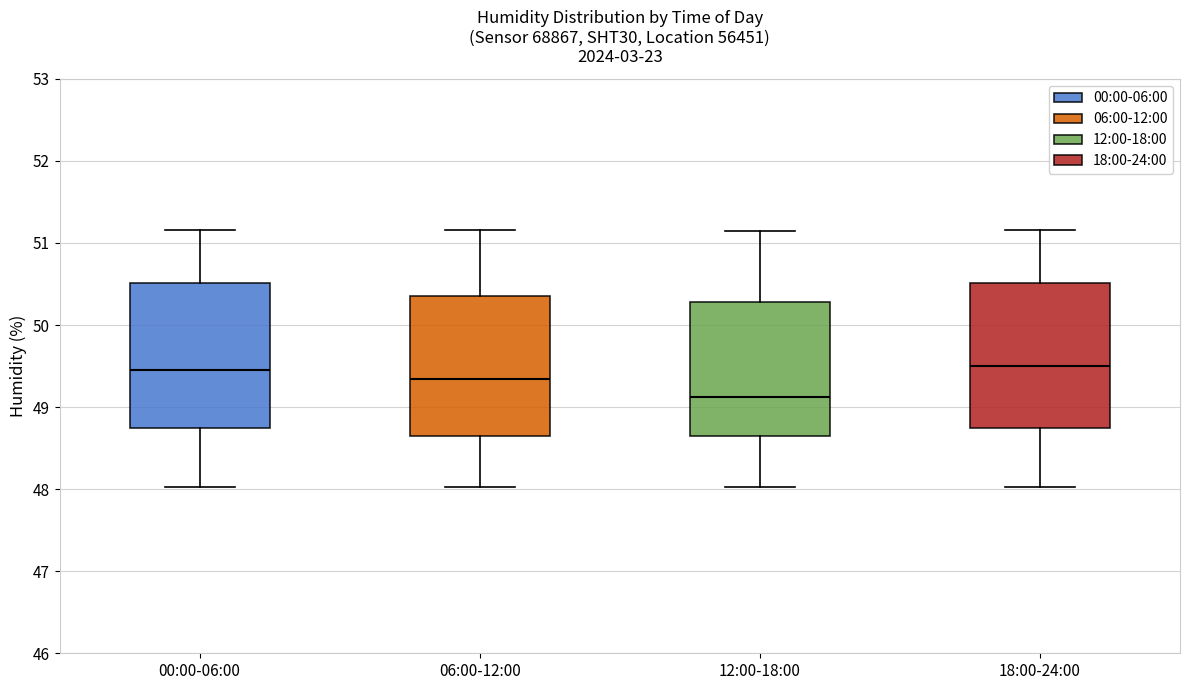

Which box's median line is the lowest?

12:00-18:00